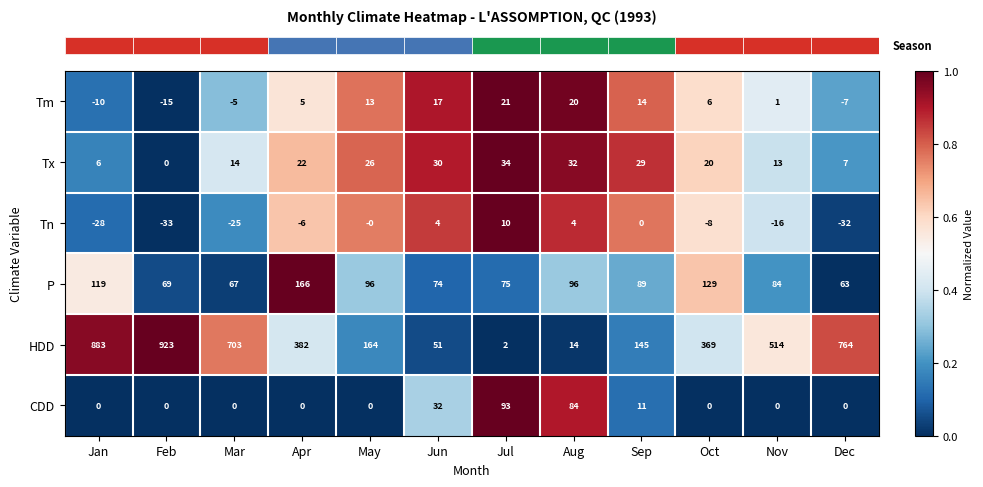

Which category has the highest value in the CDD series?

Jul